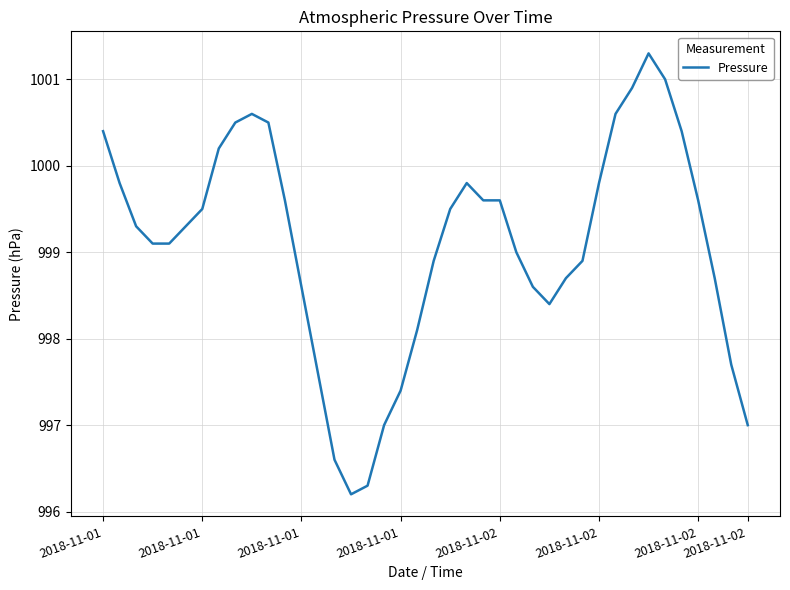

What is the minimum value shown in the chart?

996.2